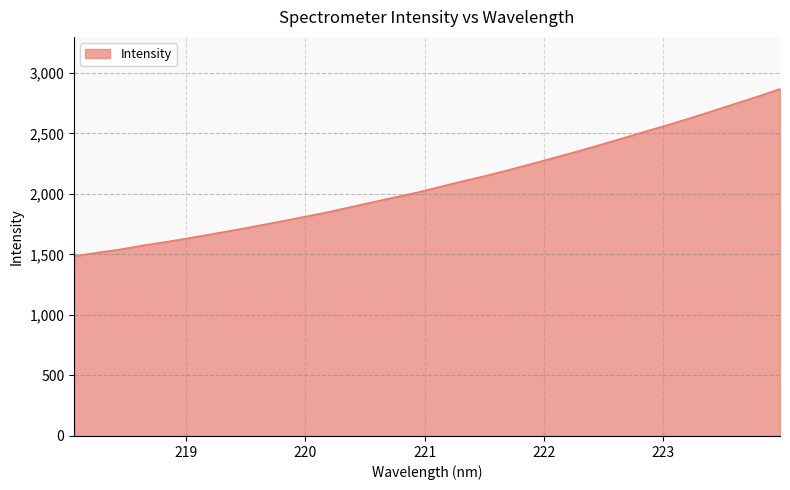

What is the average value?

2085.1